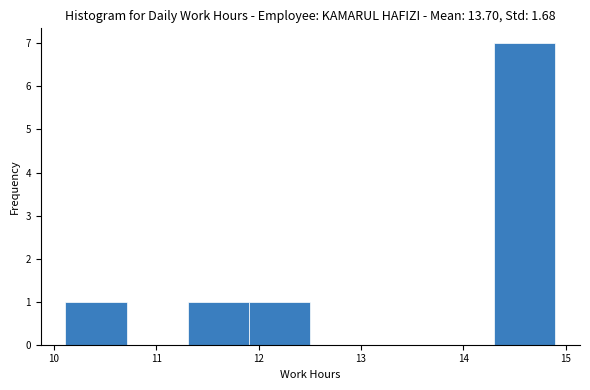

Reading left to right, list every bar in this chart as the range it spans on the x-axis followed by its height. Neither the bar edges nor the heights are printed on the chart, so give them approximately, as read against the axes.

10.1 to 10.7: 1
10.7 to 11.3: 0
11.3 to 11.9: 1
11.9 to 12.5: 1
12.5 to 13.1: 0
13.1 to 13.7: 0
13.7 to 14.3: 0
14.3 to 14.9: 7